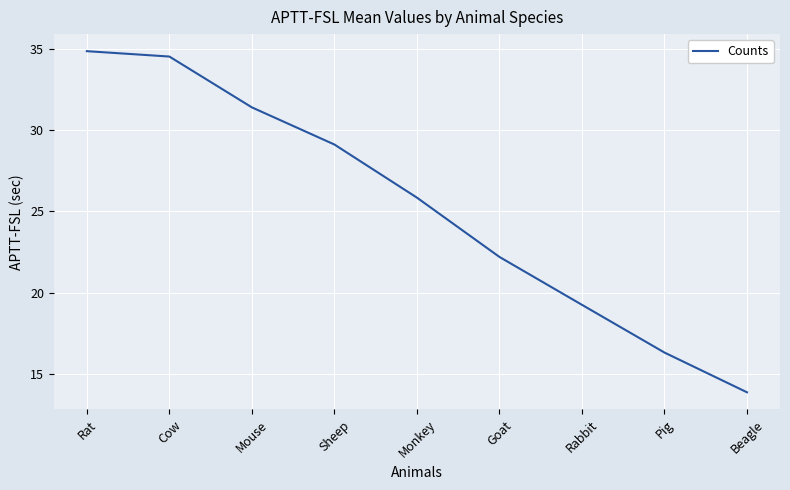

Rank the categories by value from lowest to highest.

Beagle, Pig, Rabbit, Goat, Monkey, Sheep, Mouse, Cow, Rat